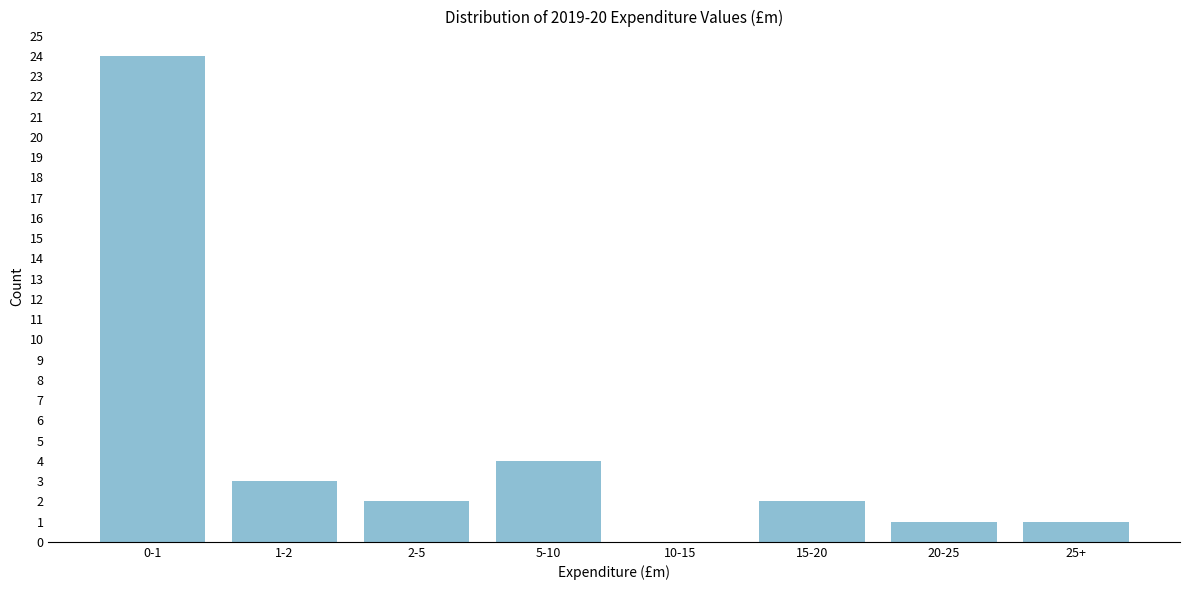

Reading left to right, transcribe all the data shown in this chart.

0-1=24	1-2=3	2-5=2	5-10=4	10-15=0	15-20=2	20-25=1	25+=1